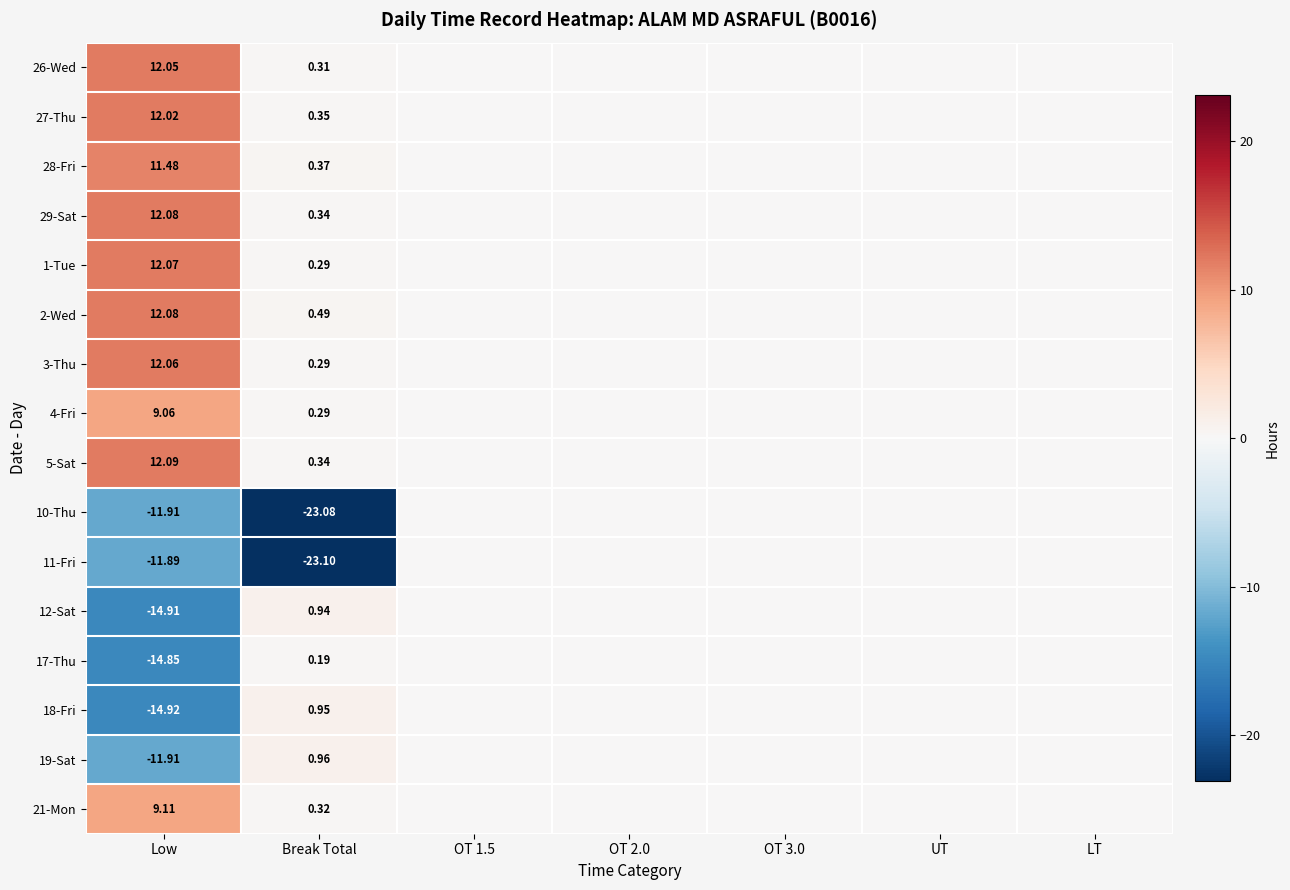

What is the difference between the highest and lowest values at Break Total?

24.1